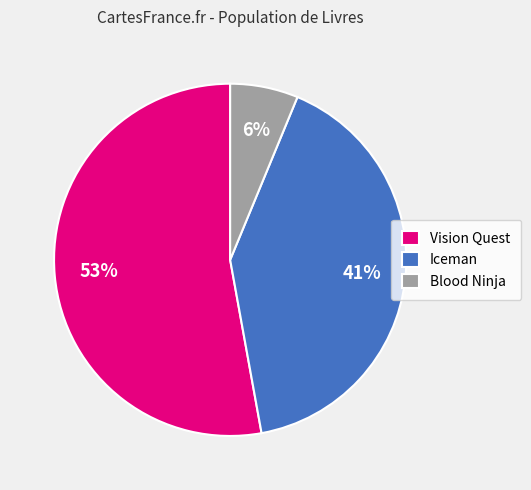

Approximately how many times larger is the value at Blood Ninja compared to Vision Quest?

0.1